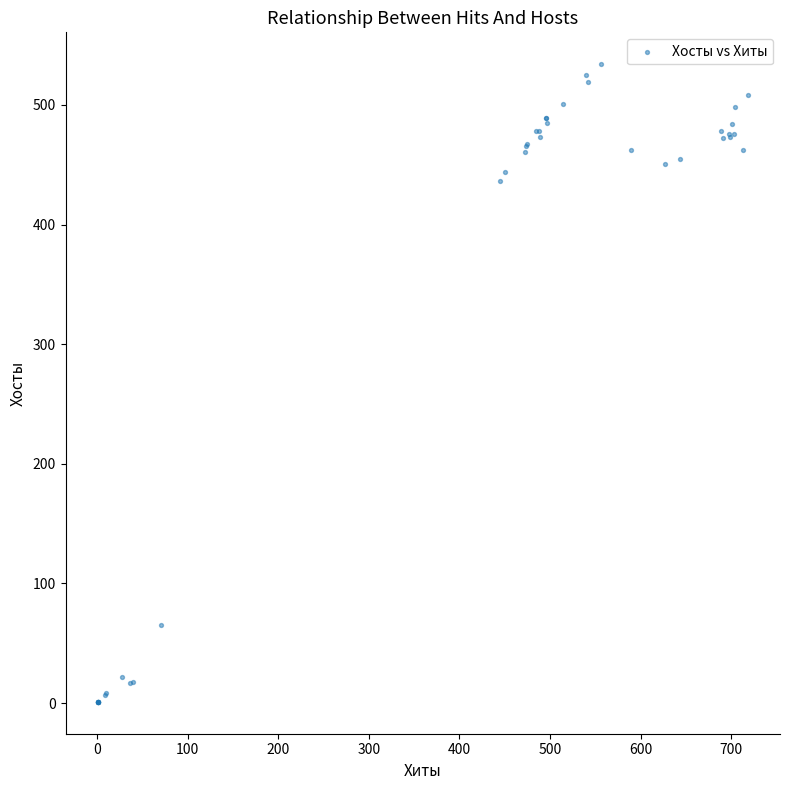

What Y value in the scatter plot is closest to 267?

436